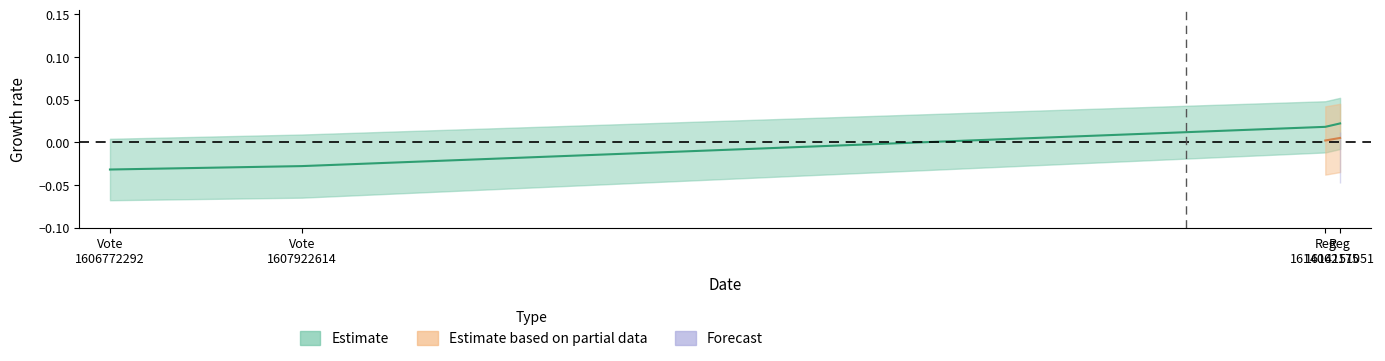

What is the difference between the second highest and minimum values?

0.1